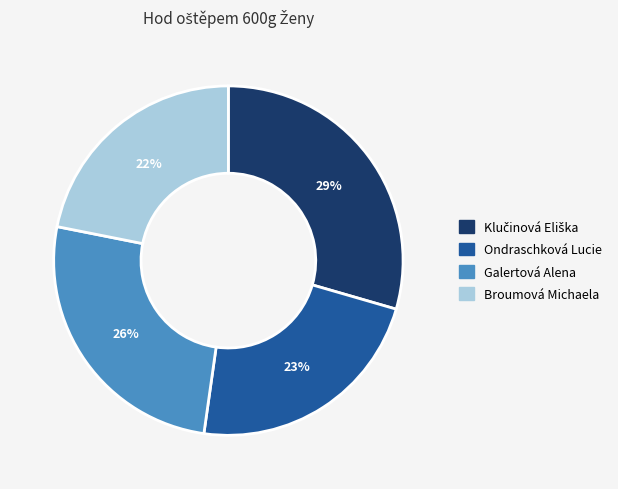

To the nearest percent, what is the combined percentage of Ondraschková Lucie and Galertová Alena?

49%